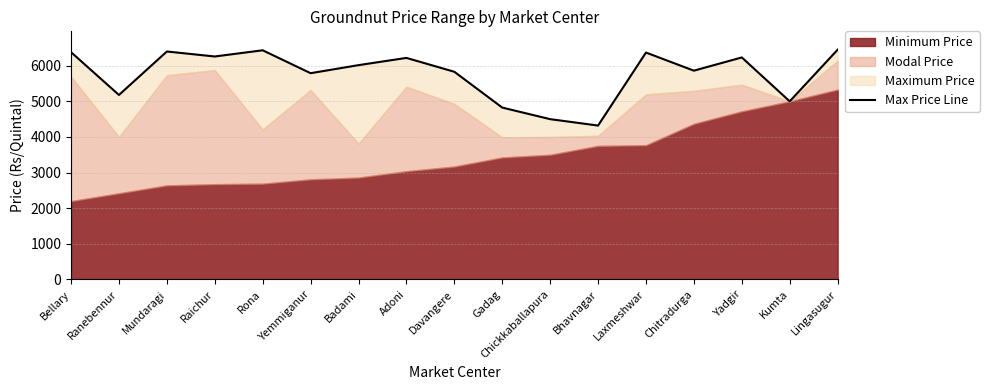

What is the maximum value shown in the chart?

6449